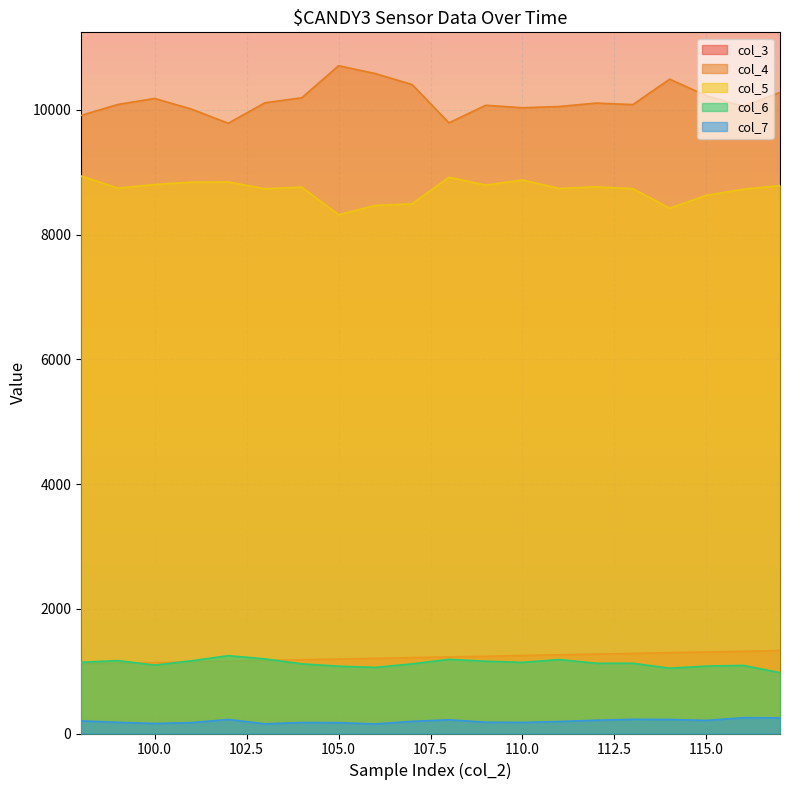

What is the approximate value of col_6 at 116, to the nearest 50?

1100